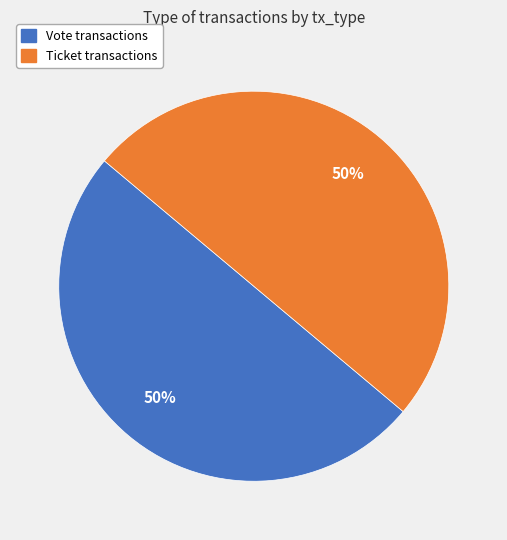

To the nearest percent, what portion does Vote represent?

50%